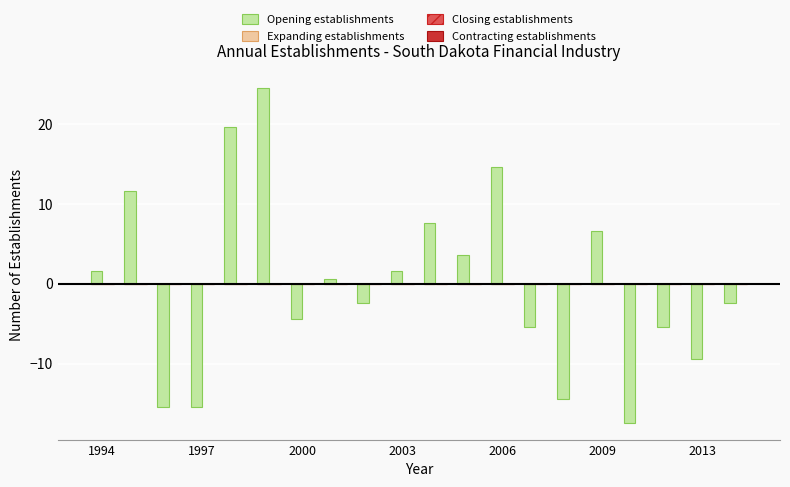

Reading left to right, transcribe all the data shown in this chart.

1.6	11.6	-15.4	-15.4	19.6	24.6	-4.4	0.6	-2.4	1.6	7.6	3.6	14.6	-5.4	-14.4	6.6	-17.4	-5.4	-9.4	-2.4